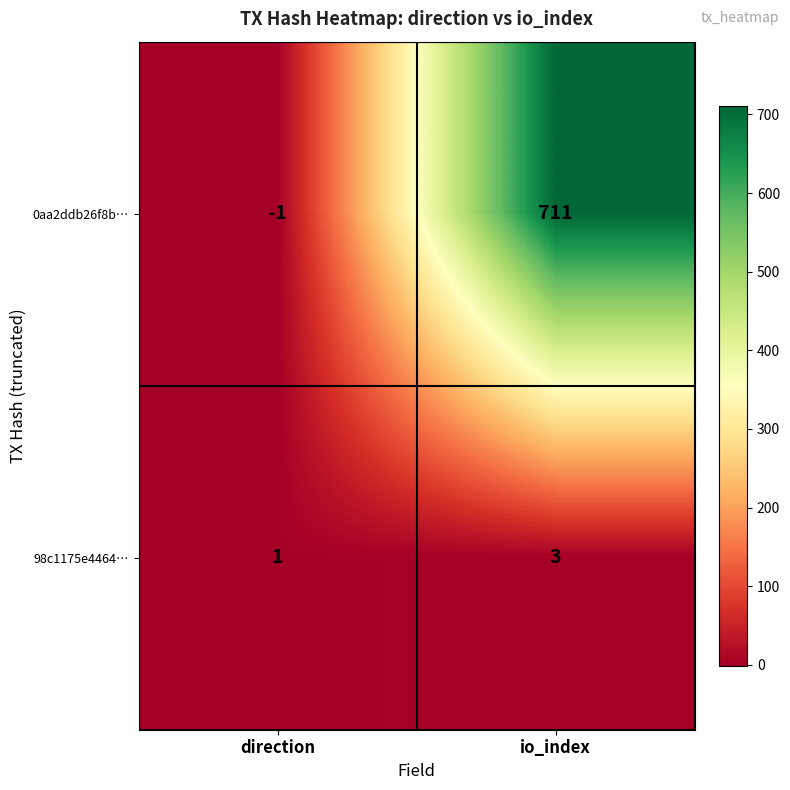

Is it true that 0aa2ddb26f8b… equals 711 at io_index?

True